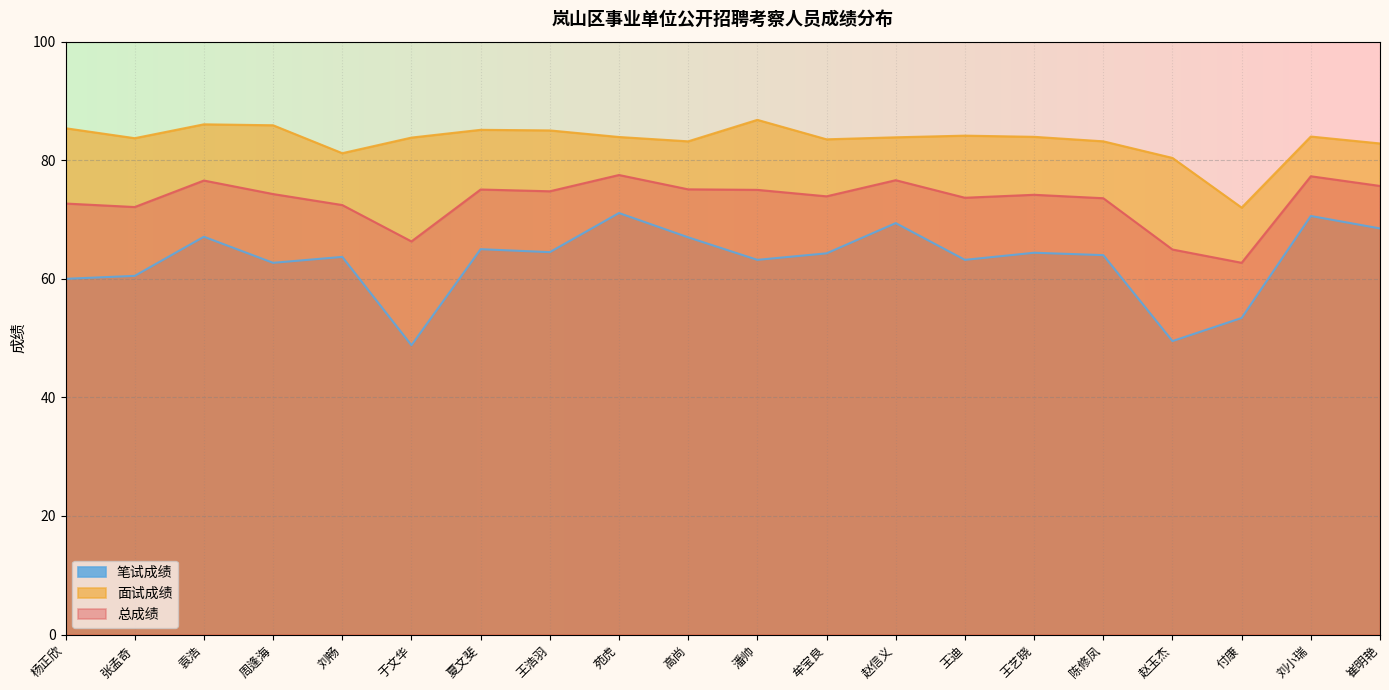

How many interior local valleys does the 笔试成绩 series have?

6